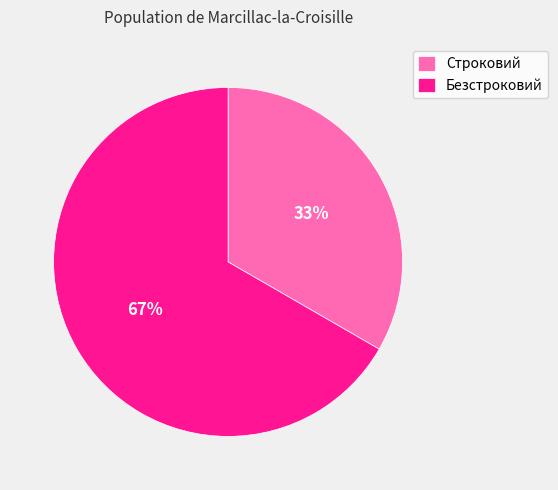

Which category has the smallest portion of the pie?

Строковий